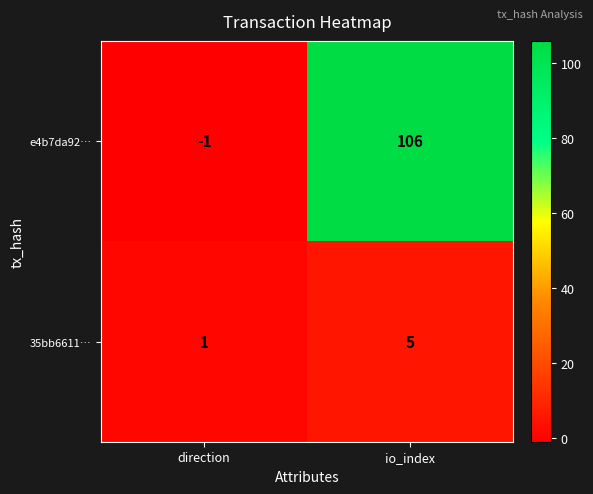

At which category is the sum across all series the highest?

io_index